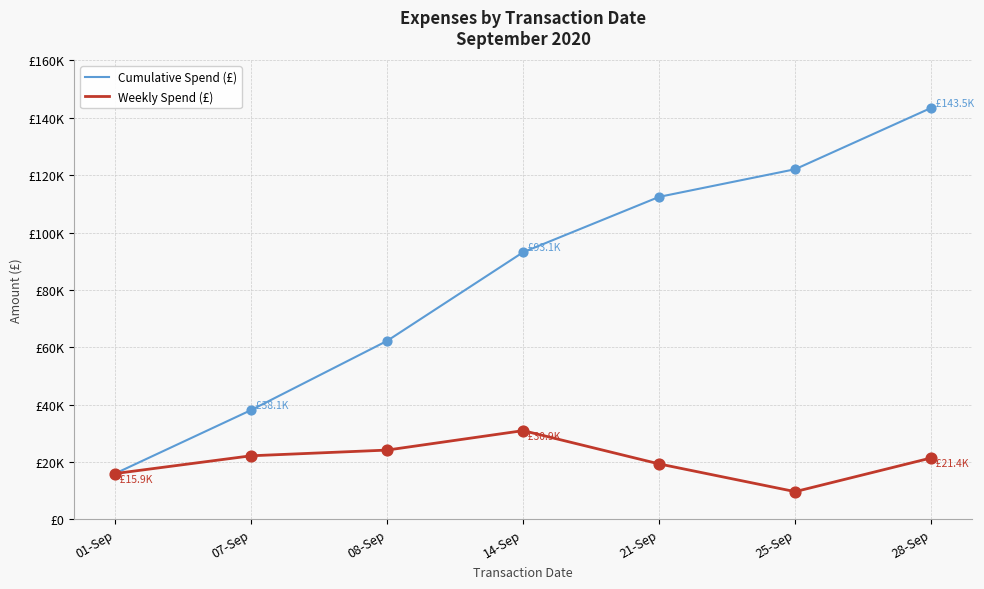

What are all the series names shown in the legend?

Cumulative Spend (£), Weekly Spend (£)